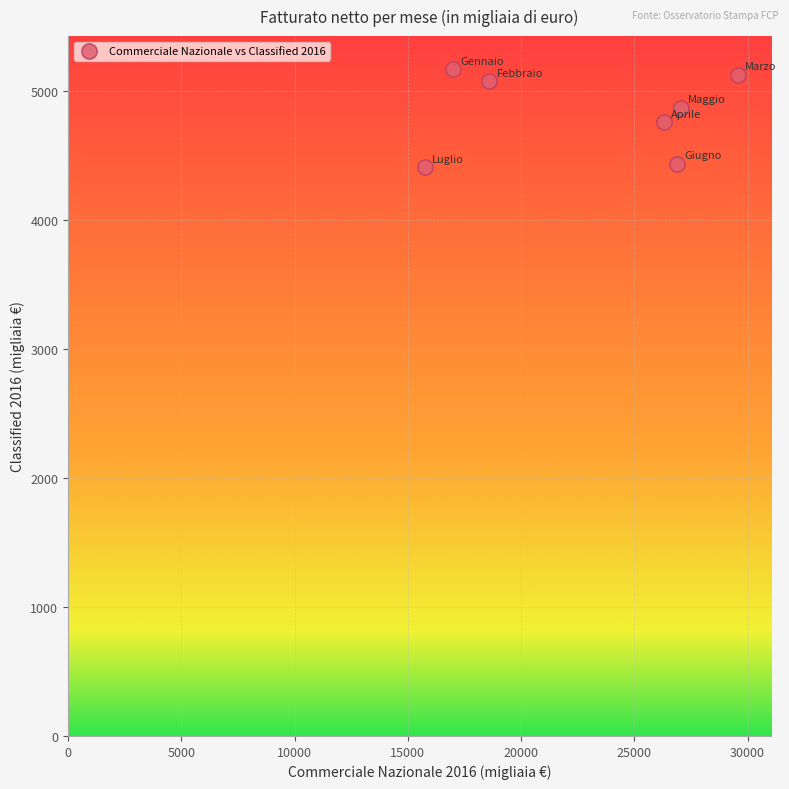

What is the range of X values (max minus min)?

13794.9